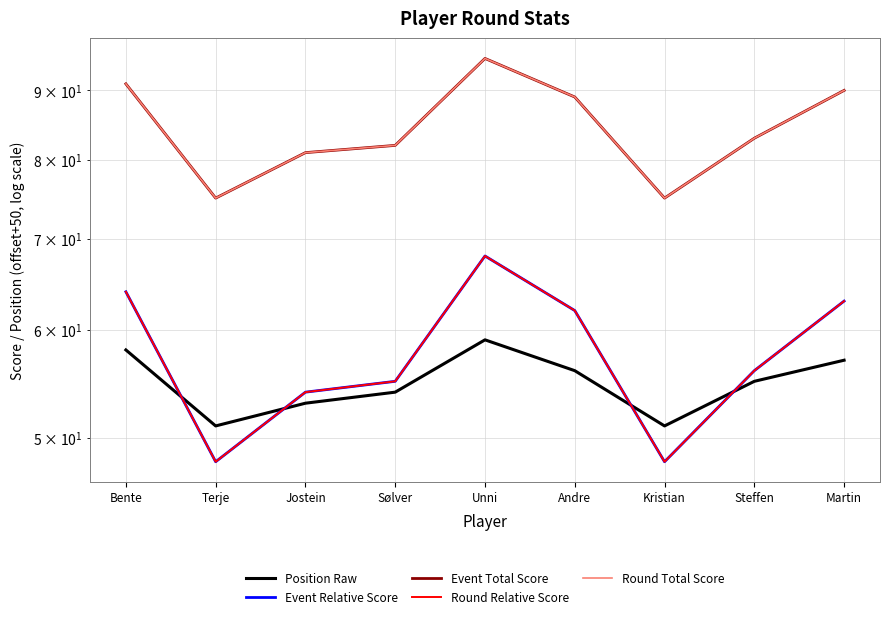

Is it true that Round Relative Score equals 65 at Kristian?

False